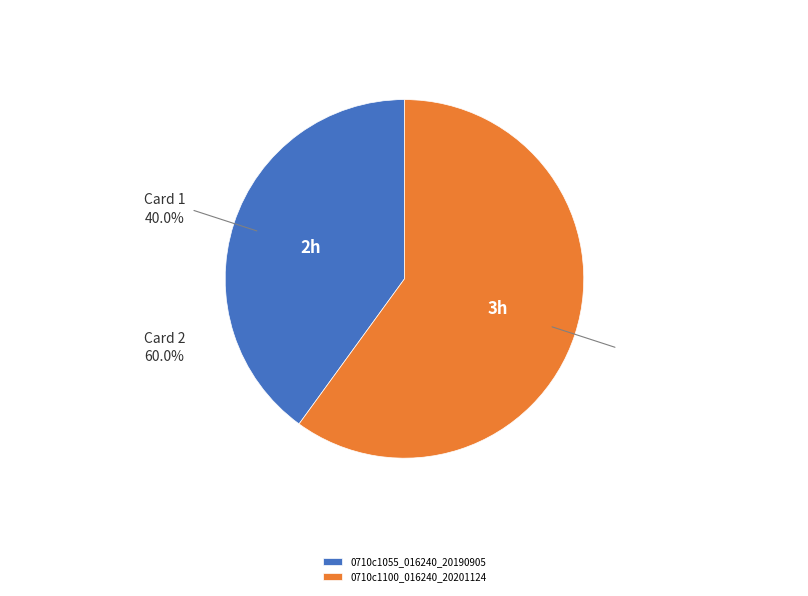

Which has a higher value, 0710c1055_016240_20190905 or 0710c1100_016240_20201124?

0710c1100_016240_20201124